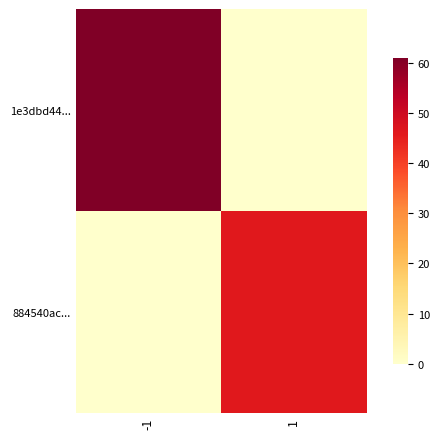

Which category has the highest value across all series?

-1